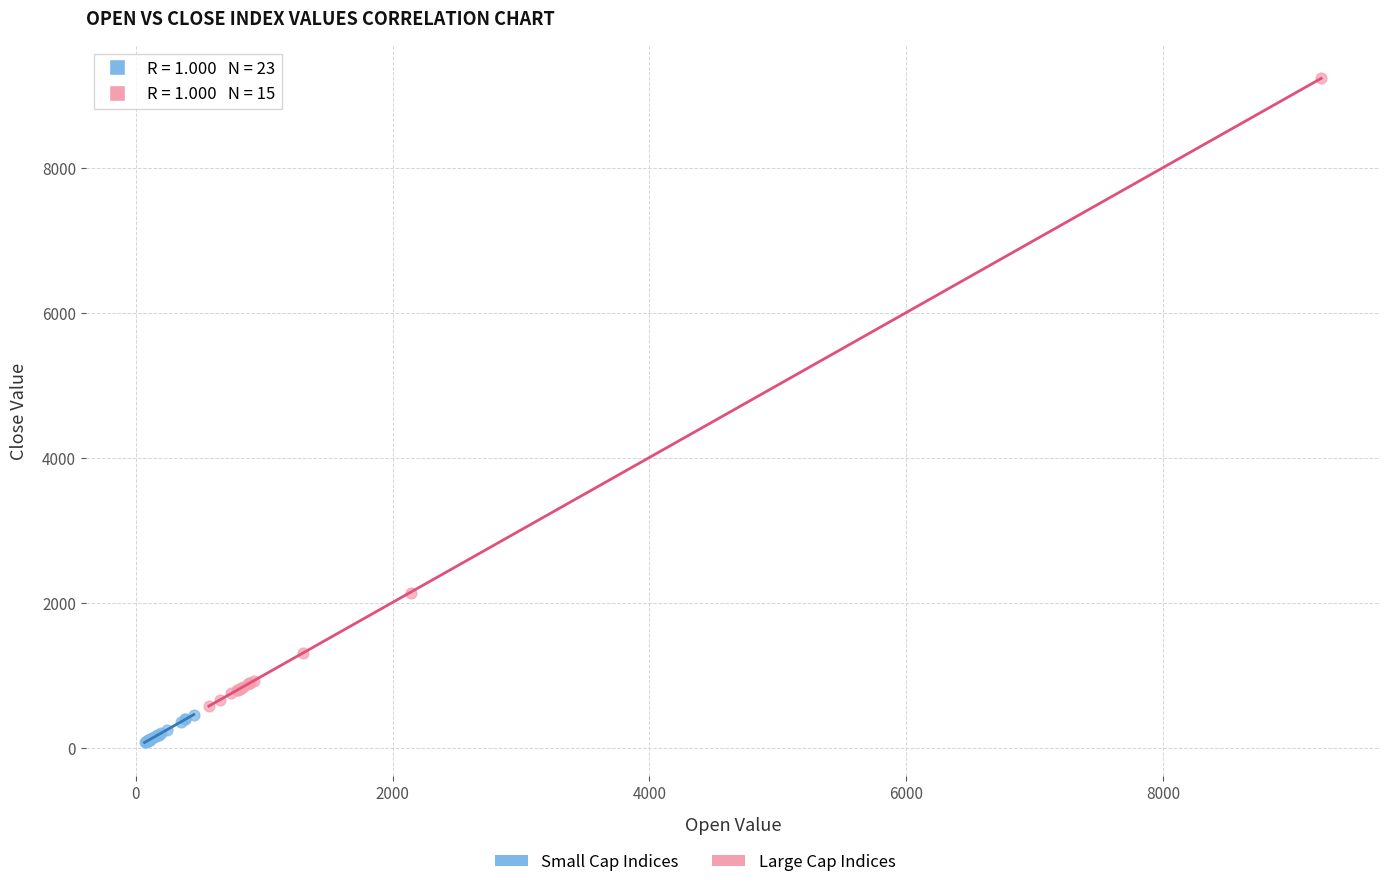

Which series contains the highest Y value?

Large Cap Indices